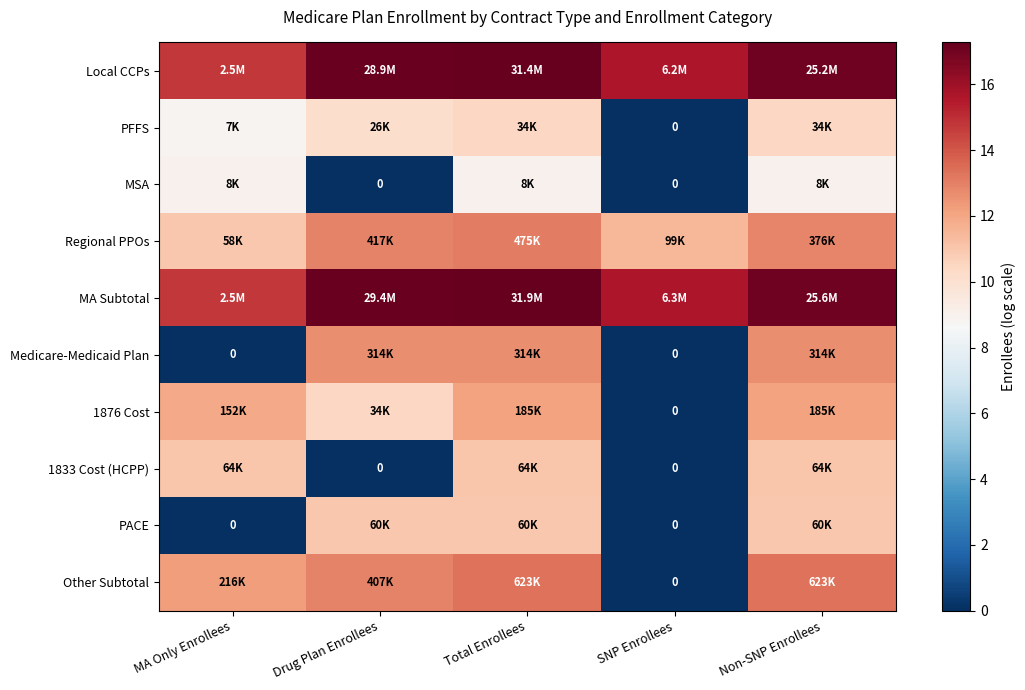

How many series are shown in this chart?

10